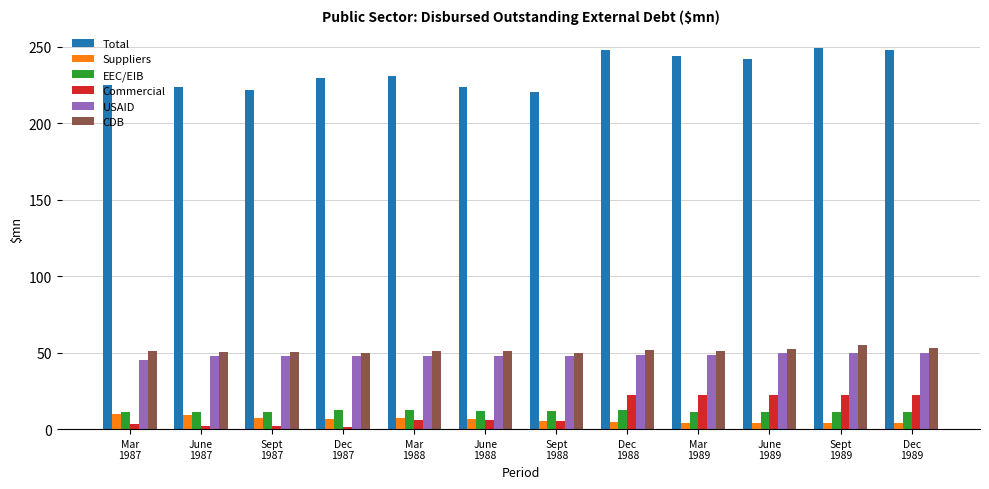

What is the sum of all Suppliers values?

71.8